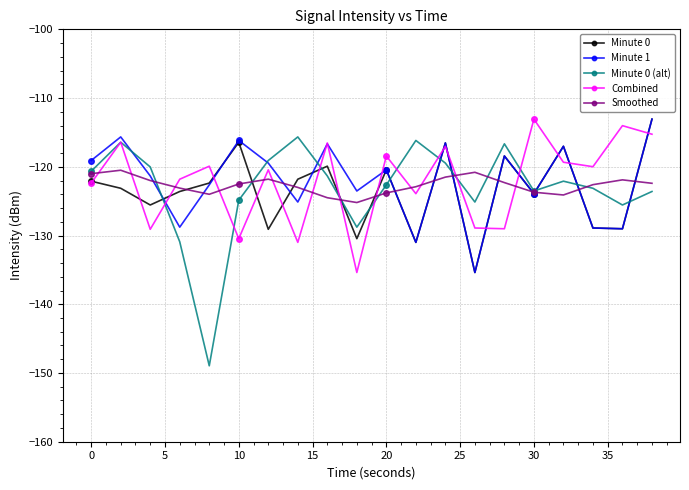

How many values in the Minute 1 series exceed -120?

9